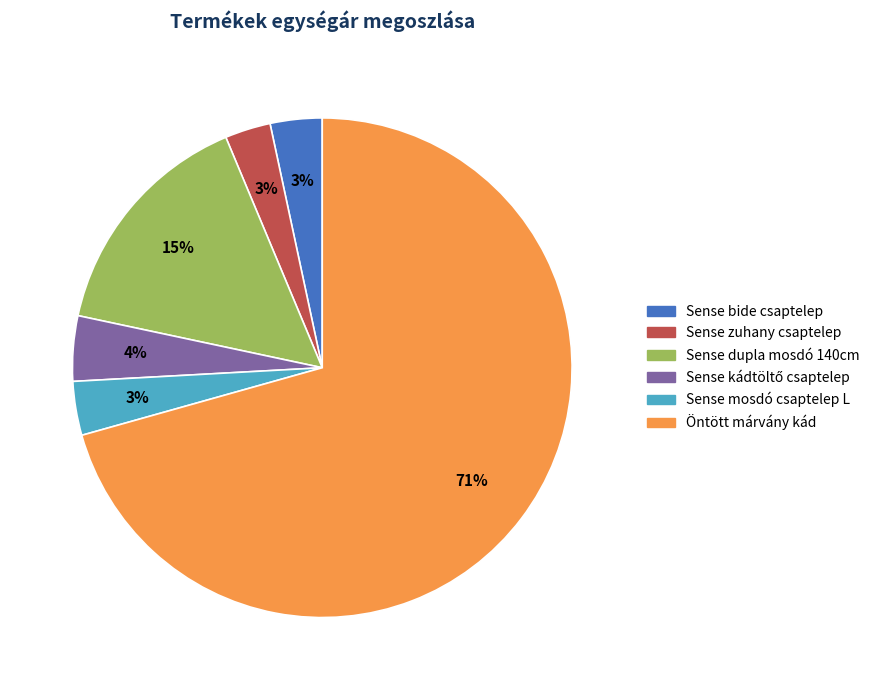

Do Sense mosdó csaptelep L and Sense zuhany csaptelep together represent more than half of the pie?

No